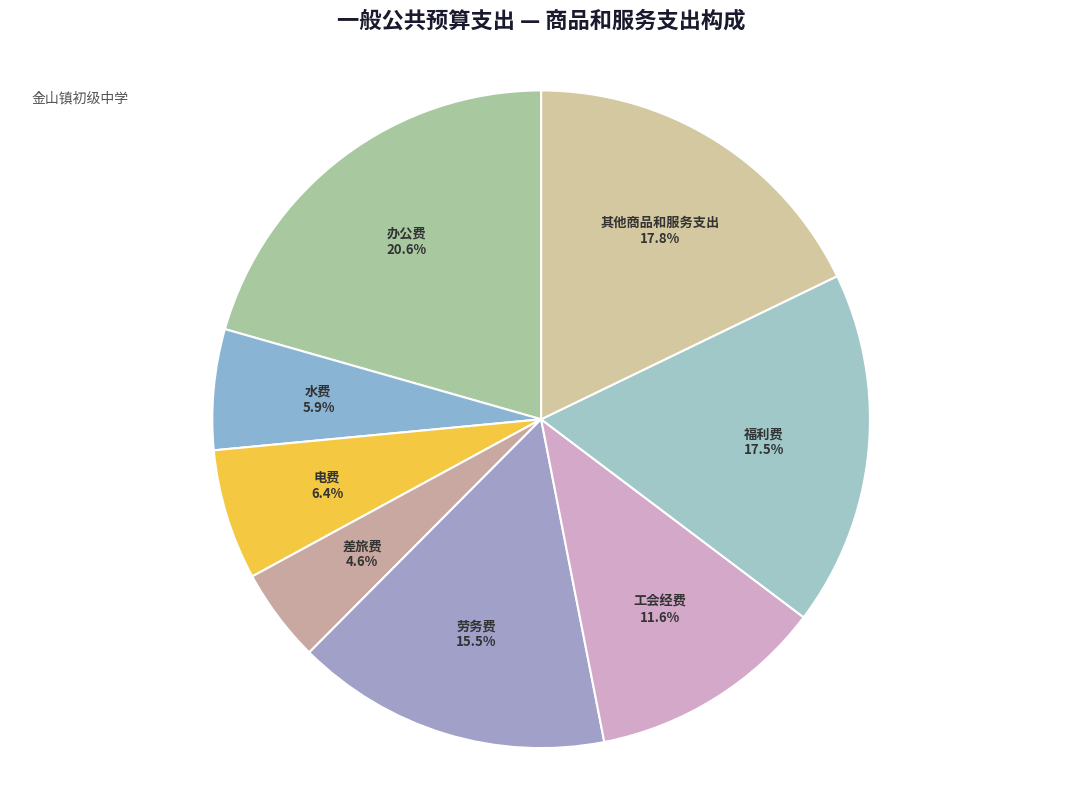

Combined, do 差旅费 and 办公费 account for over 50%?

No